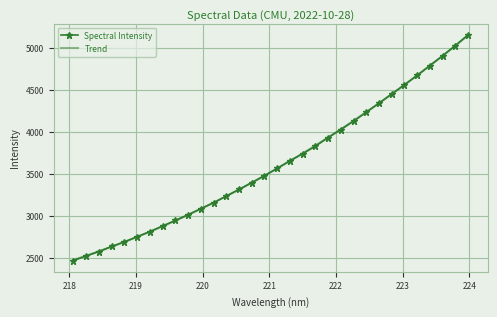

Between 220.5444 and 220.7354, which is larger?

220.7354